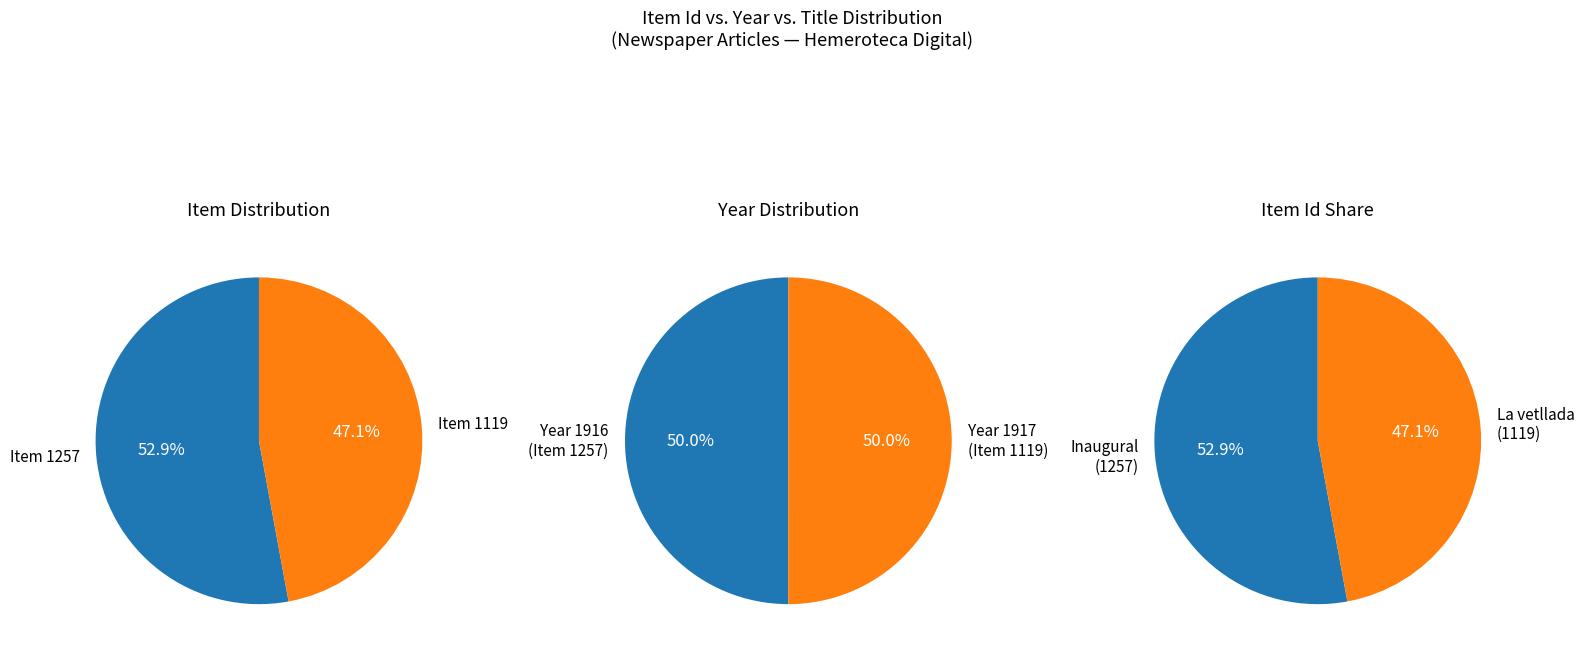

True or false: Item 1119 accounts for 55% of the total.

False